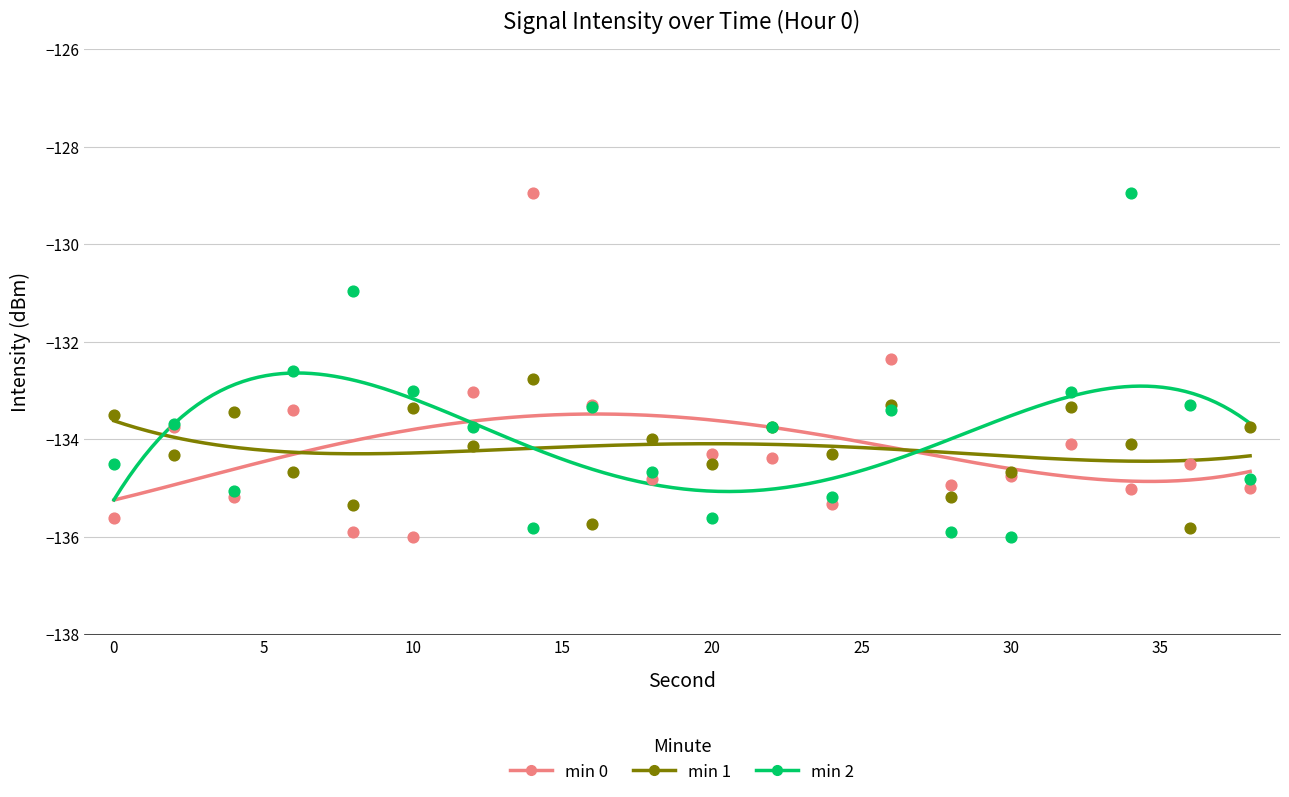

Is the value of min 2 at 14 greater than the value of min 0 at 20?

No